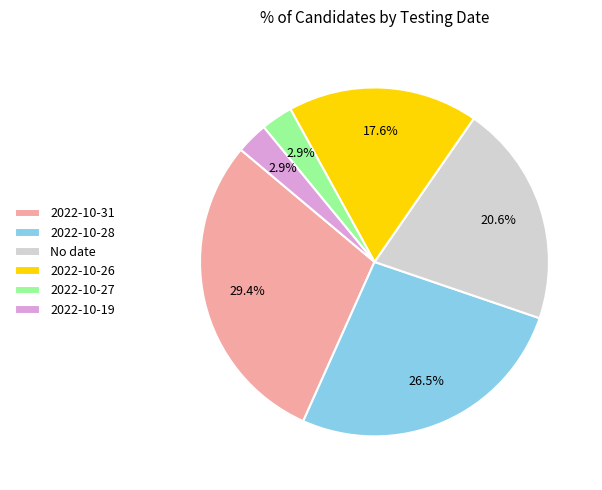

What is the largest slice in the pie chart?

2022-10-31